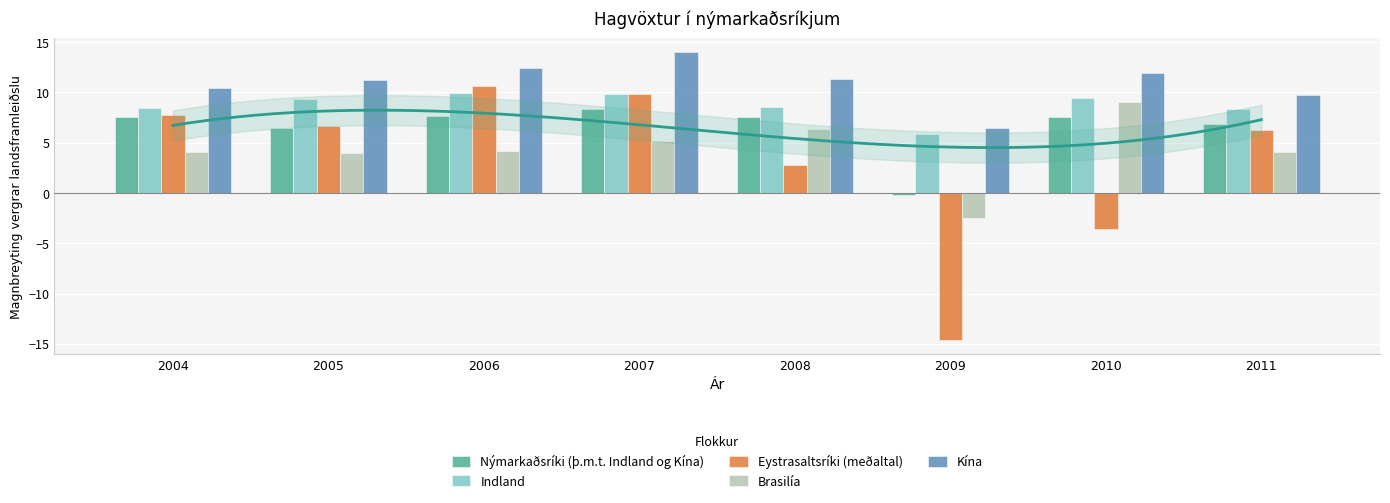

What is the minimum value for Eystrasaltsríki (meðaltal)?

-14.6